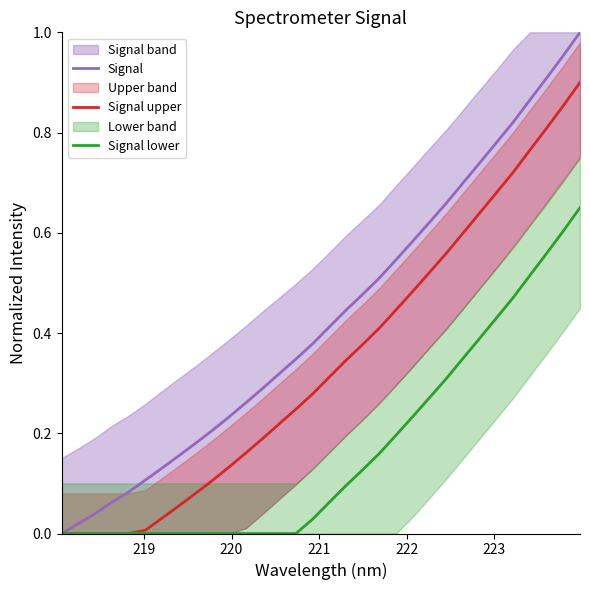

What position from the left is 223?

6